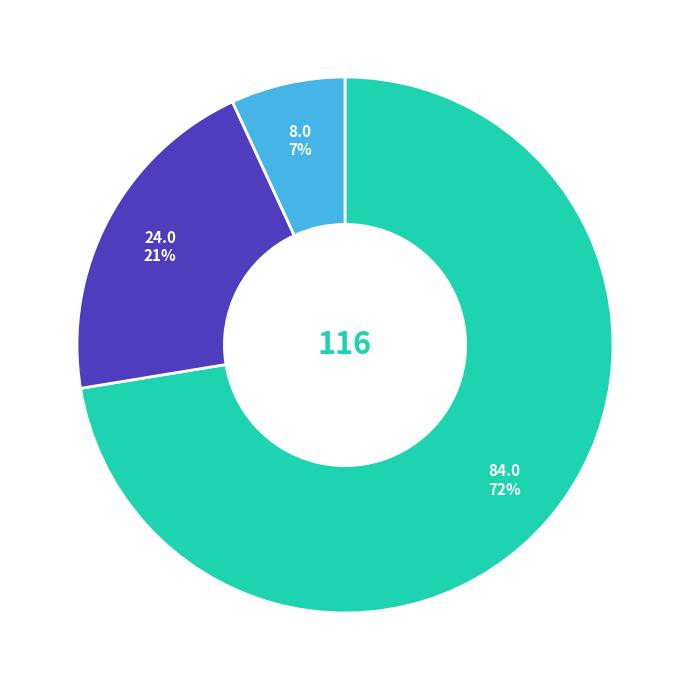

Is there any slice that represents more than half of the pie?

Yes